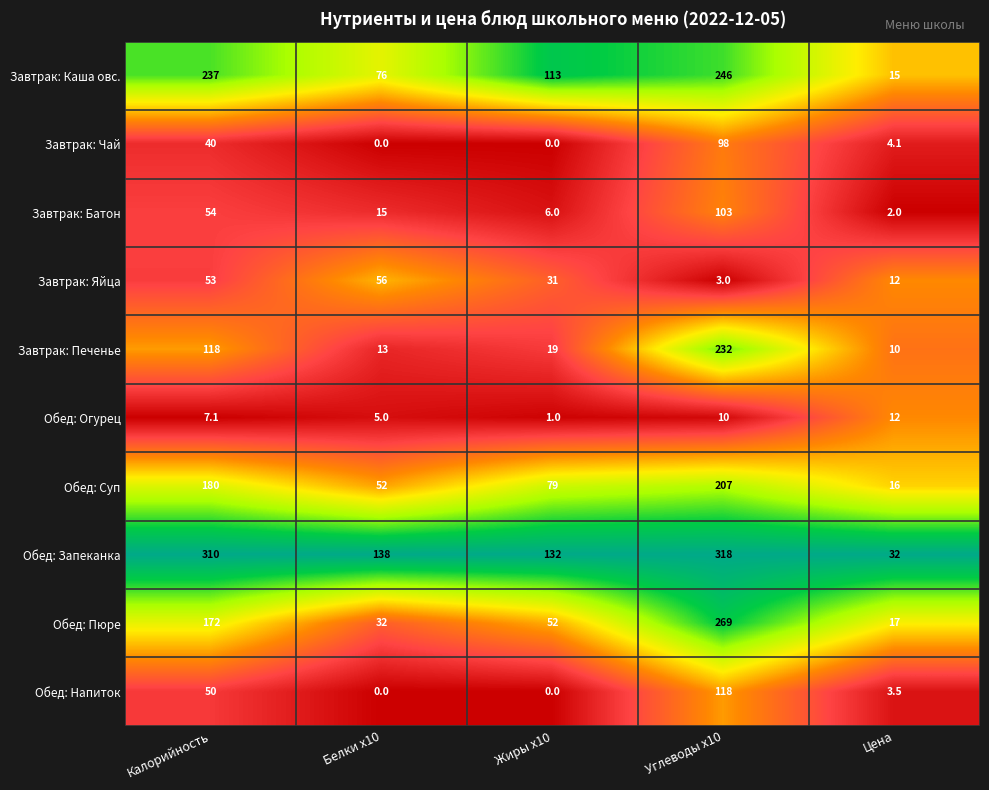

Rank the categories by Обед: Суп value from lowest to highest.

Цена, Белки x10, Жиры x10, Калорийность, Углеводы x10